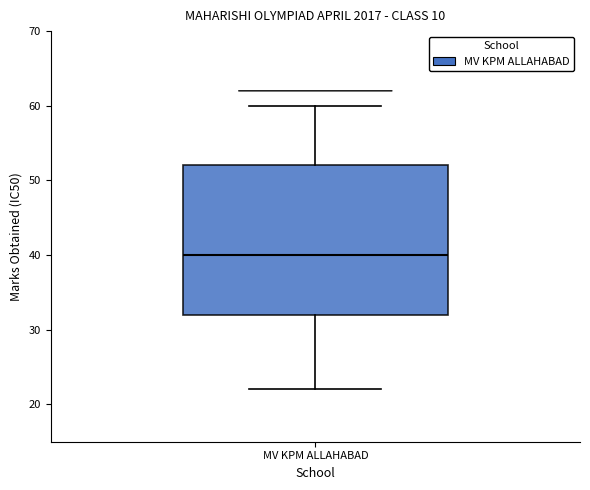

Transcribe this box plot: give where the median line is, the range the box spans, and where the two whiskers end, as read against the y-axis. The values are not printed on the chart, so give them approximately, as read against the axis.

median 40, box 32 to 52, whiskers 22 to 60